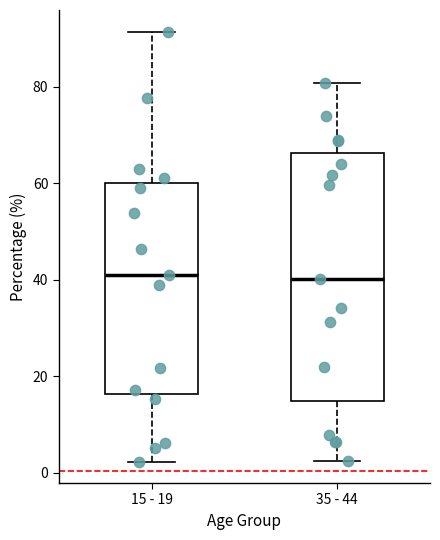

Reading left to right, read every box against the y-axis: the position of its median line, the range the box covers, and the ends of its whiskers. The values are not printed on the chart, so give them approximately, as read against the axis.

15 - 19: median 40, box 16 to 60, whiskers 2 to 92
35 - 44: median 40, box 14 to 66, whiskers 2 to 80